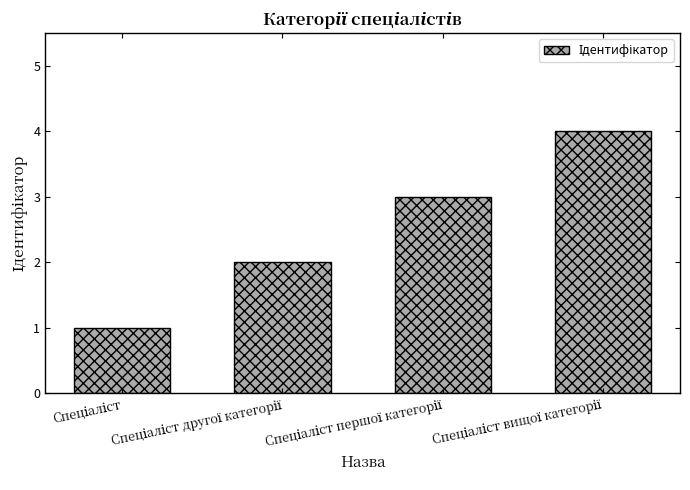

What is the greatest value displayed?

4